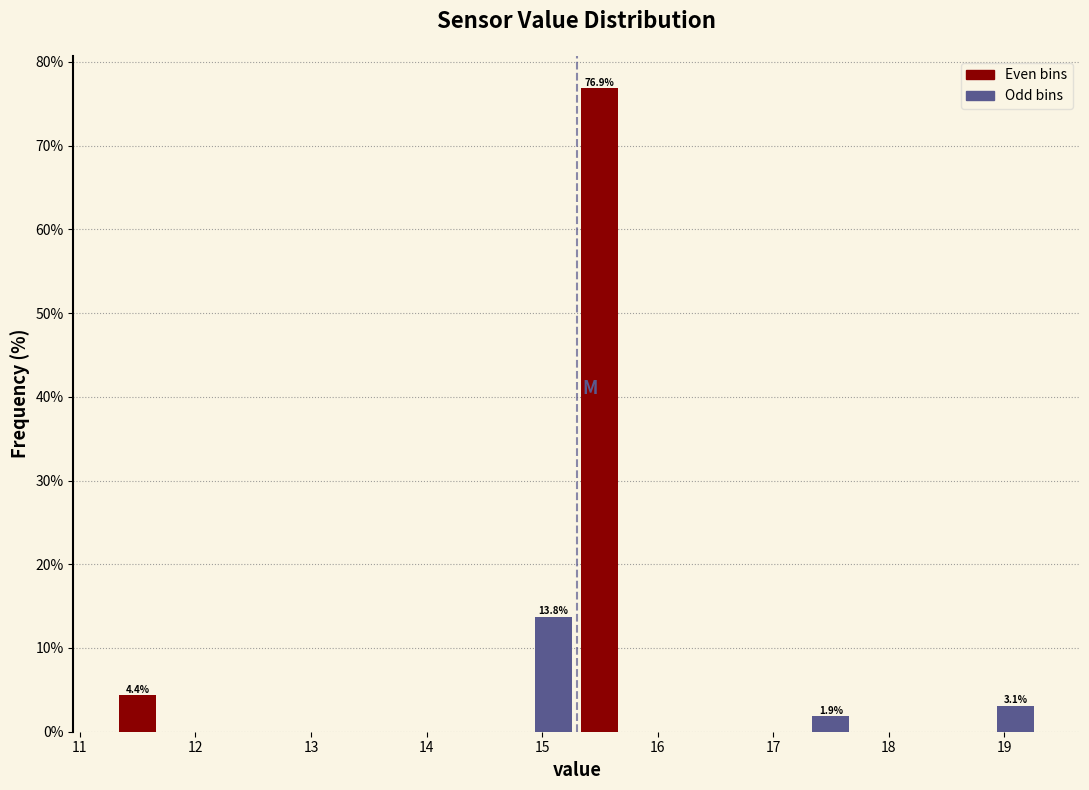

Which range on the x-axis has the tallest bar?

15.3 to 15.7